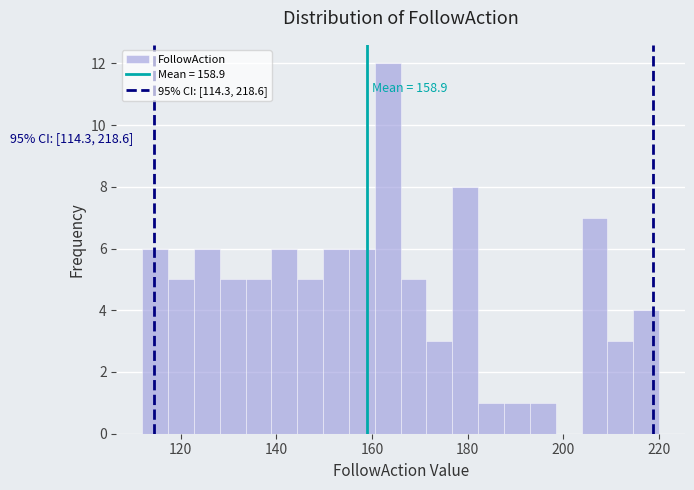

Around what value on the x-axis is the tallest bar? Give the approximate position of its centre, as read against the axis.

164